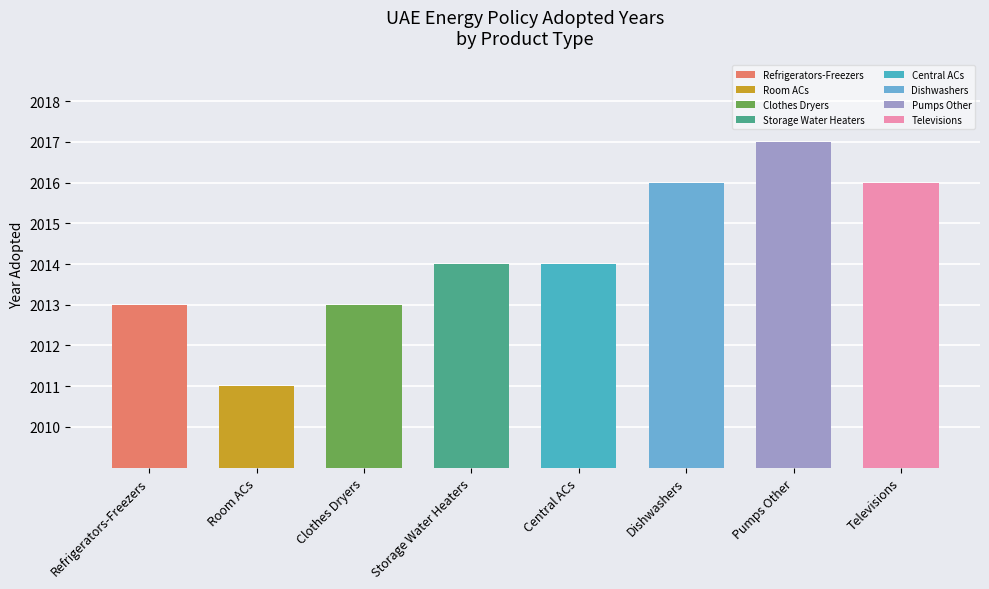

Rank the categories by value from lowest to highest.

Room ACs, Refrigerators-Freezers, Clothes Dryers, Storage Water Heaters, Central ACs, Dishwashers, Televisions, Pumps Other